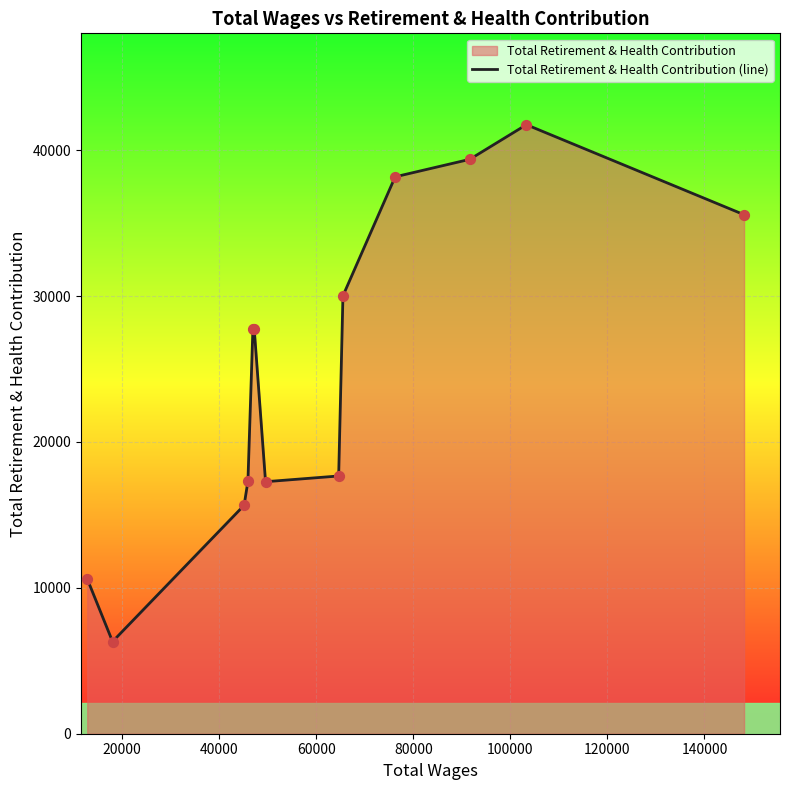

What is the smallest value displayed?

6316